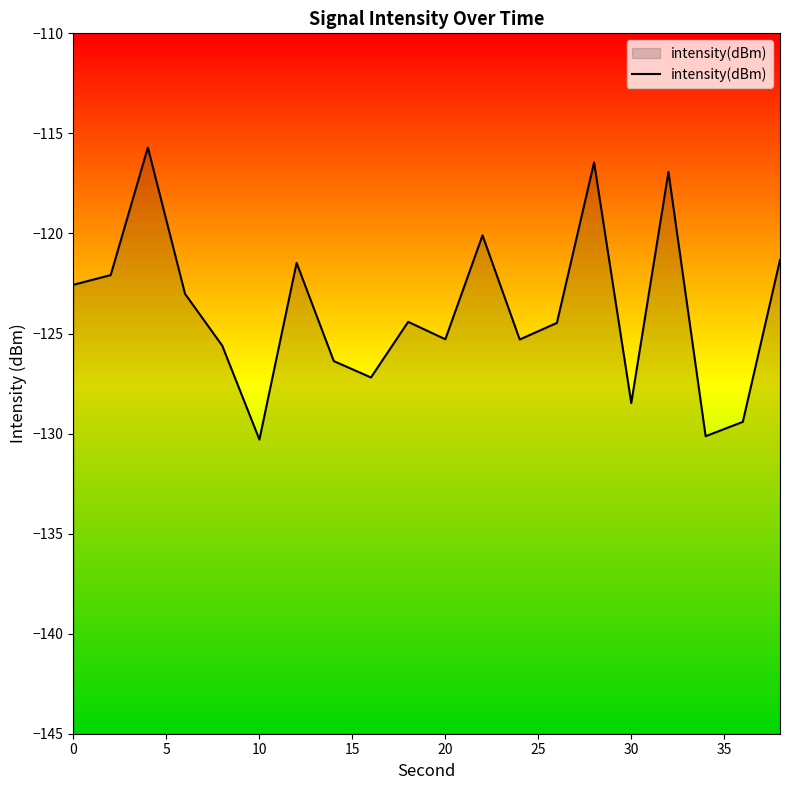

The value at 30 is -128.5. True or false?

True